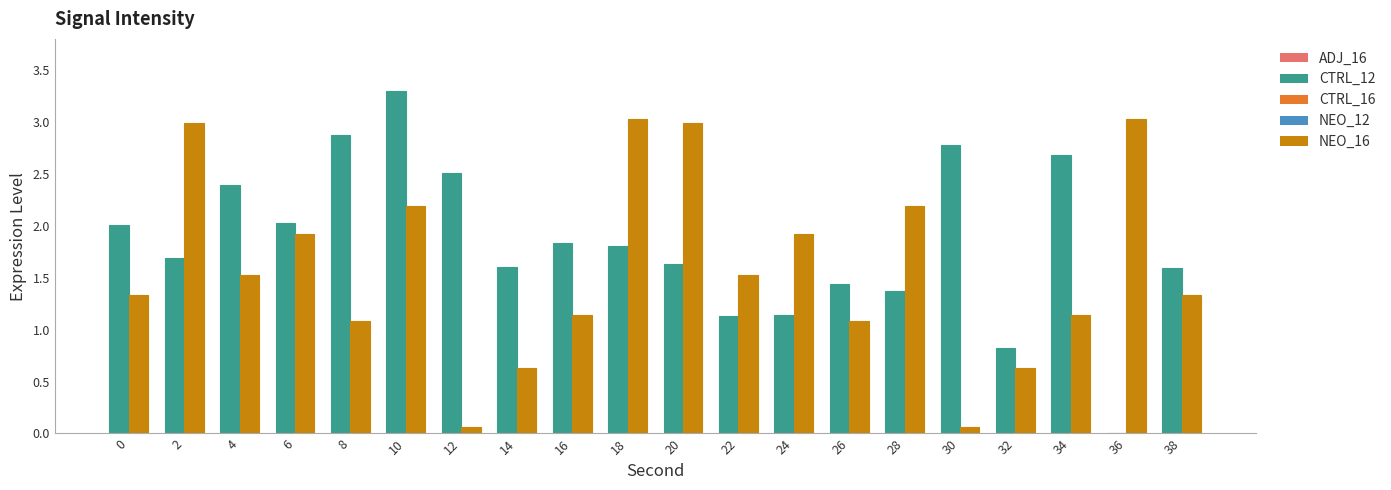

At which category does the chart reach its peak across all series?

10